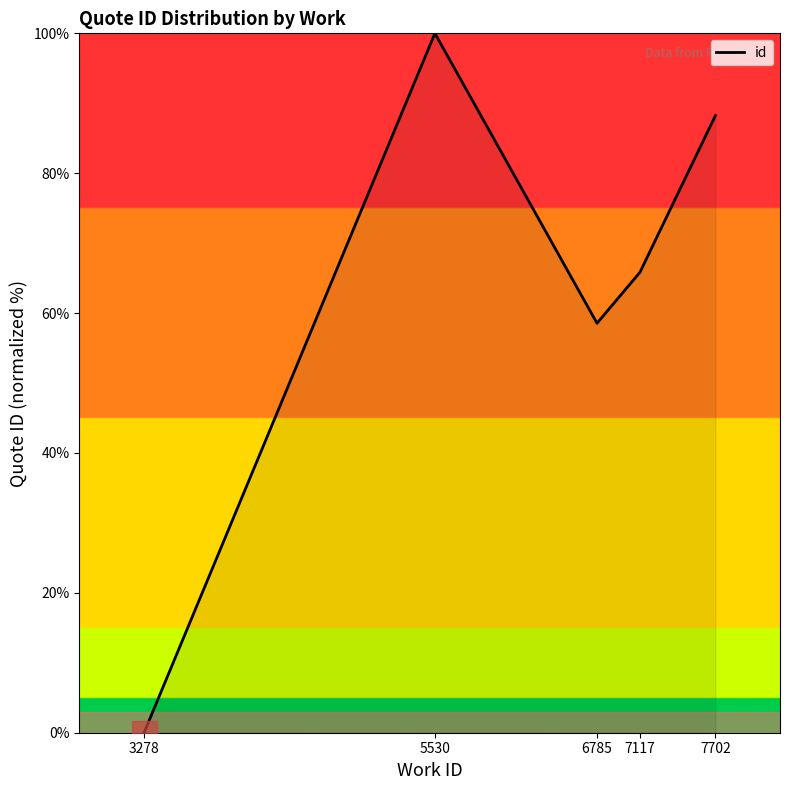

How many lines are shown in the chart?

1